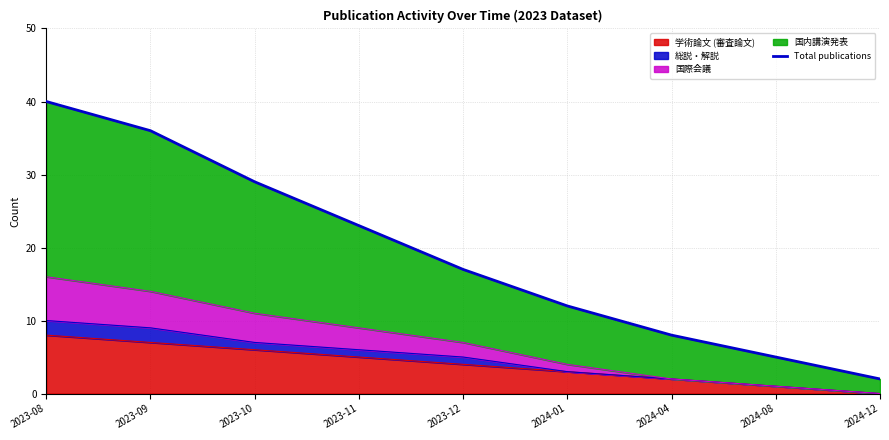

What is the approximate value at 2023-10?

29